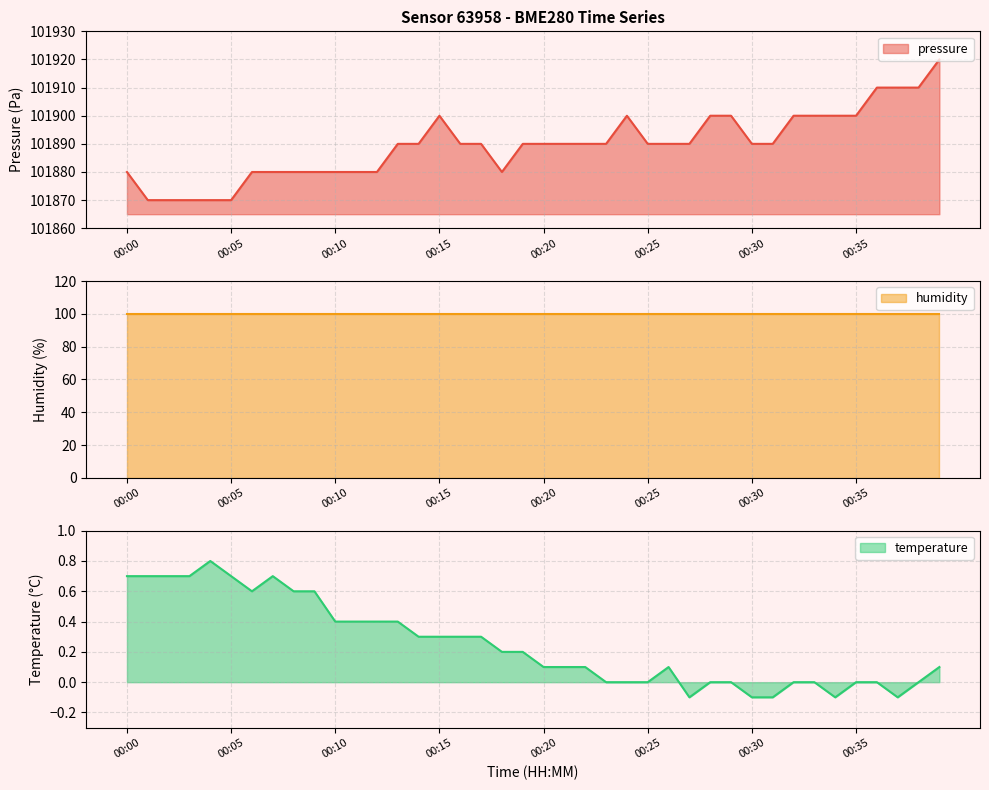

What is the sum of the temperature values at 00:34 and 00:11?

0.3